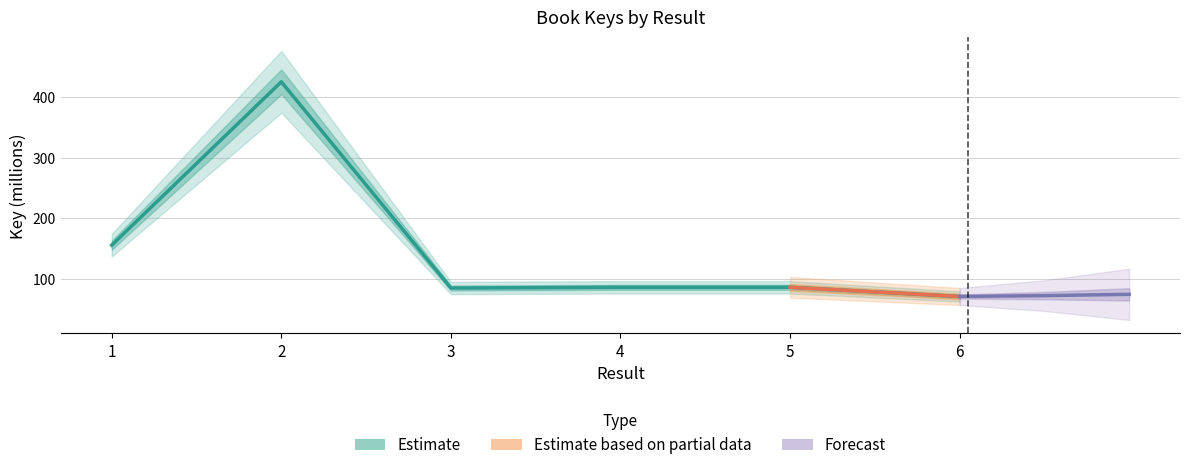

What is the difference between the maximum and minimum values?

355.1